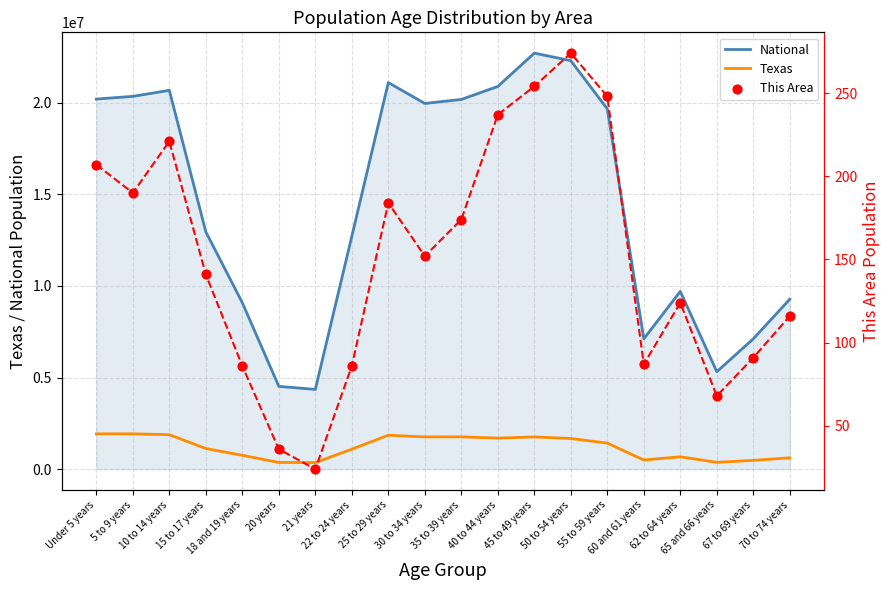

Which series contains the lowest Y value?

This Area (line)